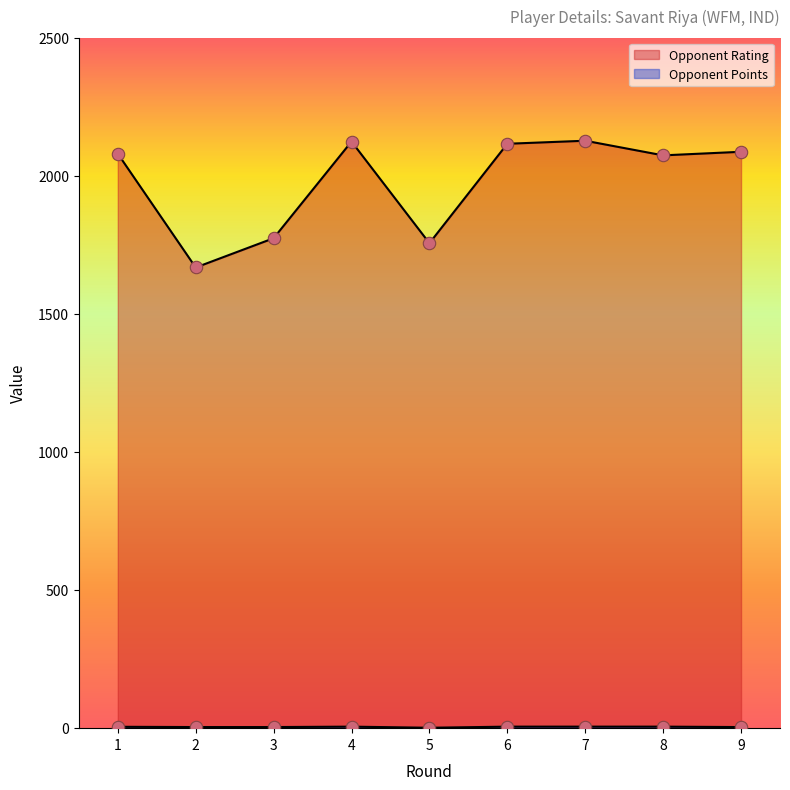

Which series has the largest total across all categories?

Opponent Rating